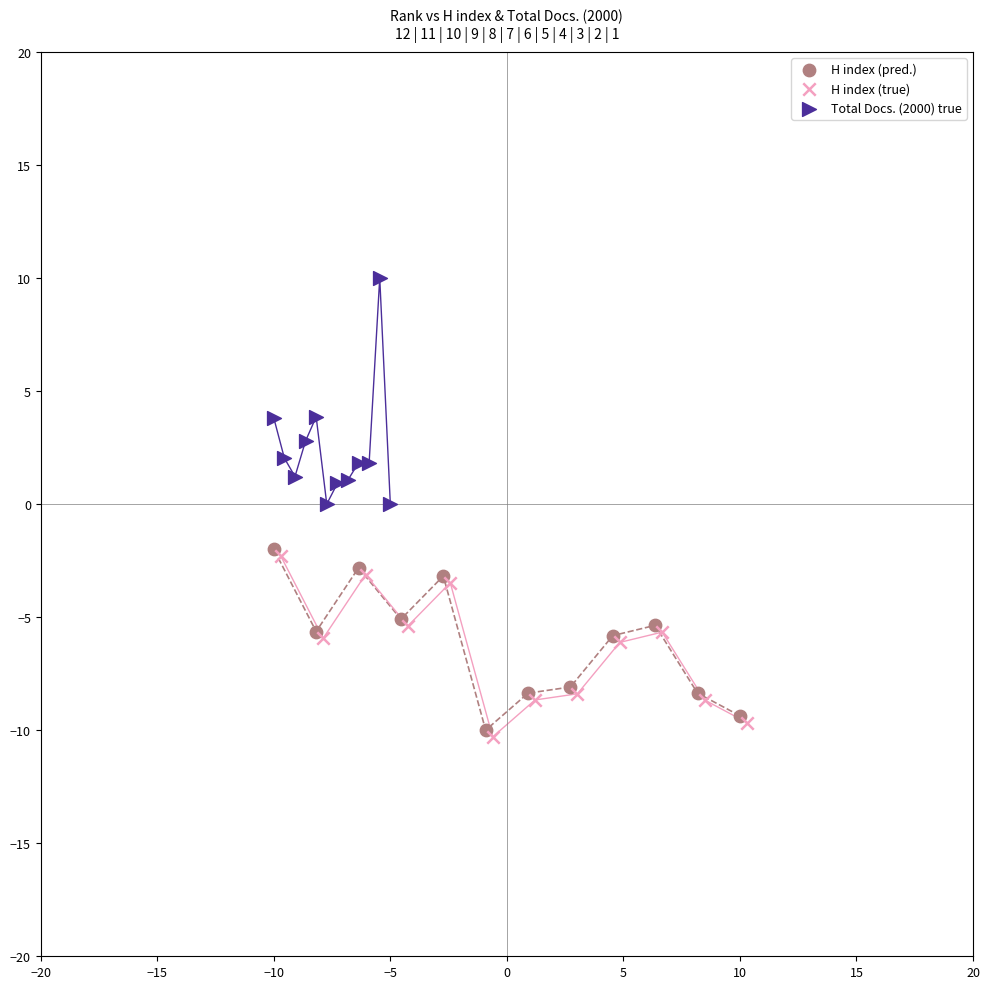

Which series has the widest spread of Y values?

Total Docs. (2000) true